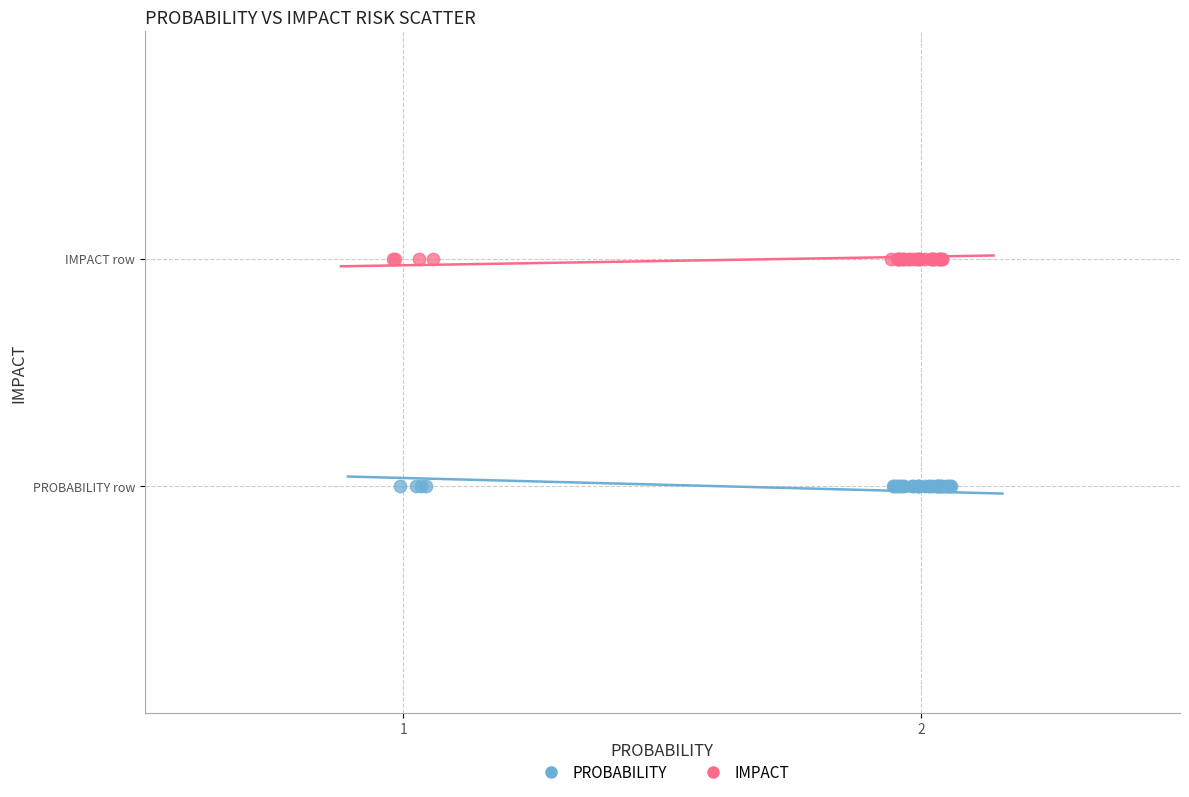

Which series reaches the maximum Y coordinate?

IMPACT